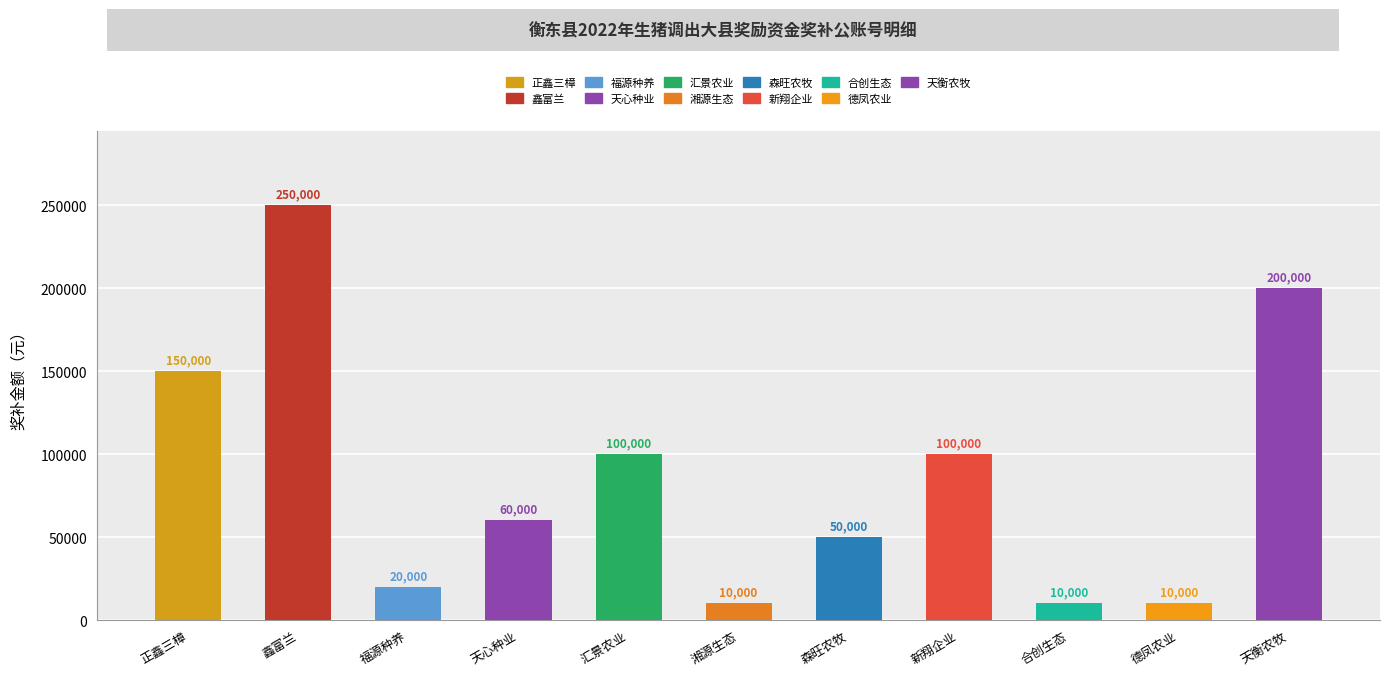

Which category has the highest value across all series?

鑫富兰